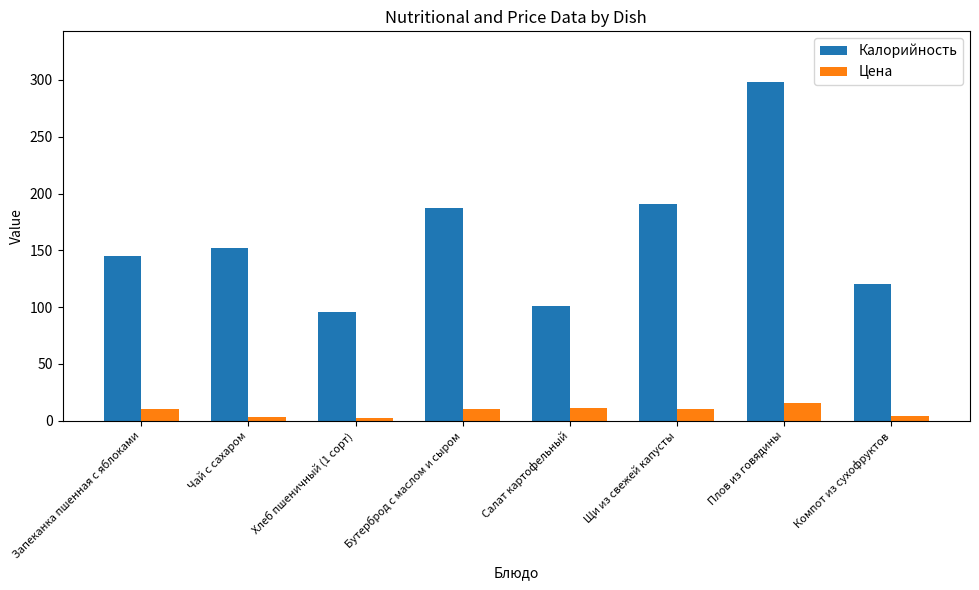

Which series changed the most between Бутерброд с маслом и сыром and Плов из говядины?

Калорийность